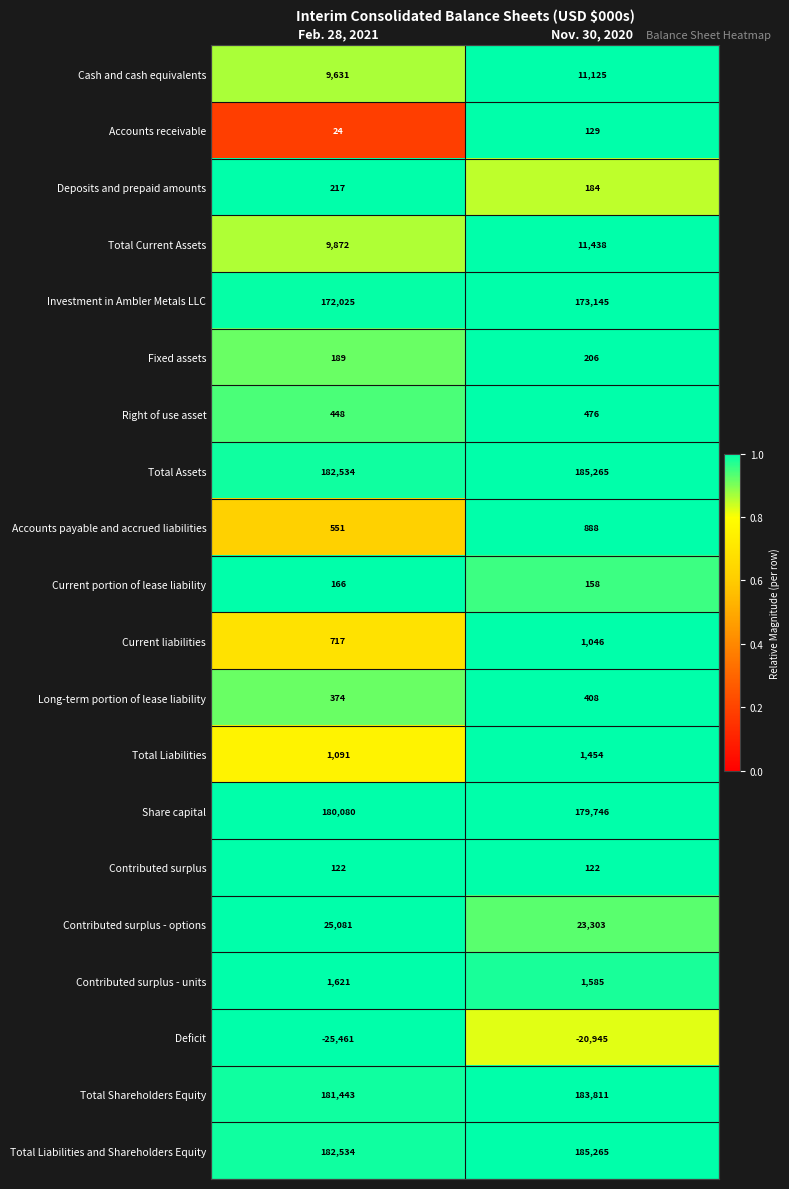

Which category has the highest value across all series?

Nov. 30, 2020